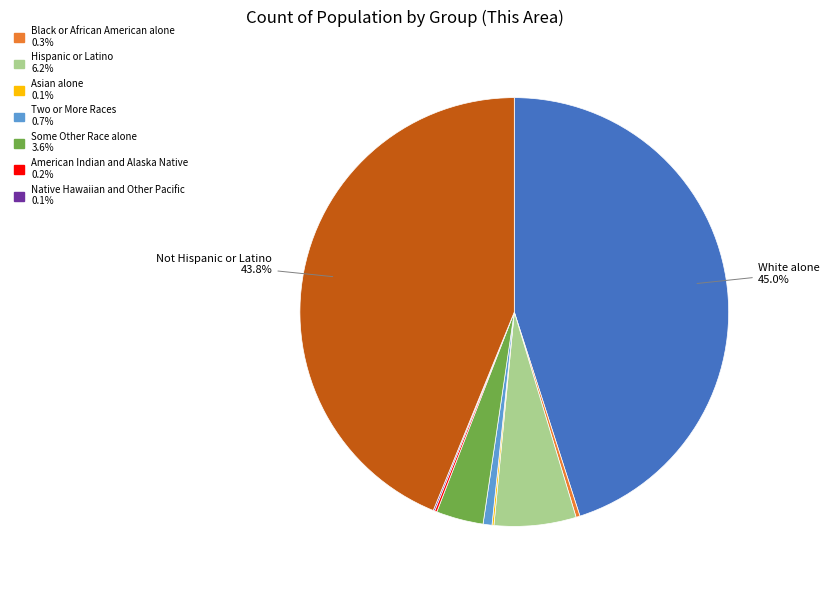

Does any single category account for the majority?

No